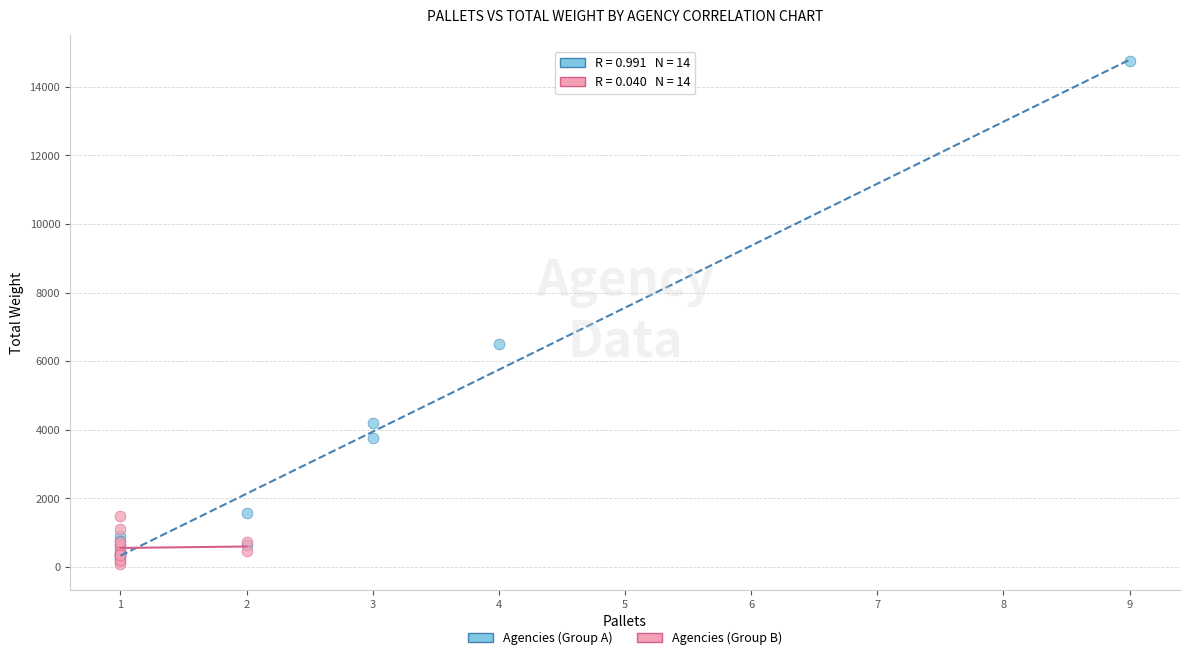

Which series reaches the maximum Y coordinate?

Agencies (Group A)